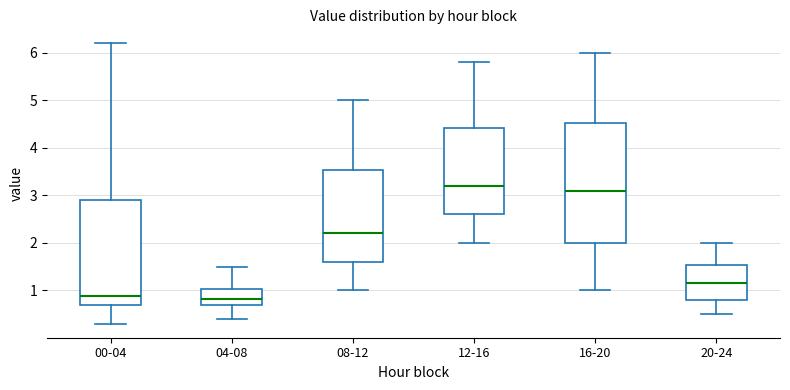

Which box has the highest median line?

12-16